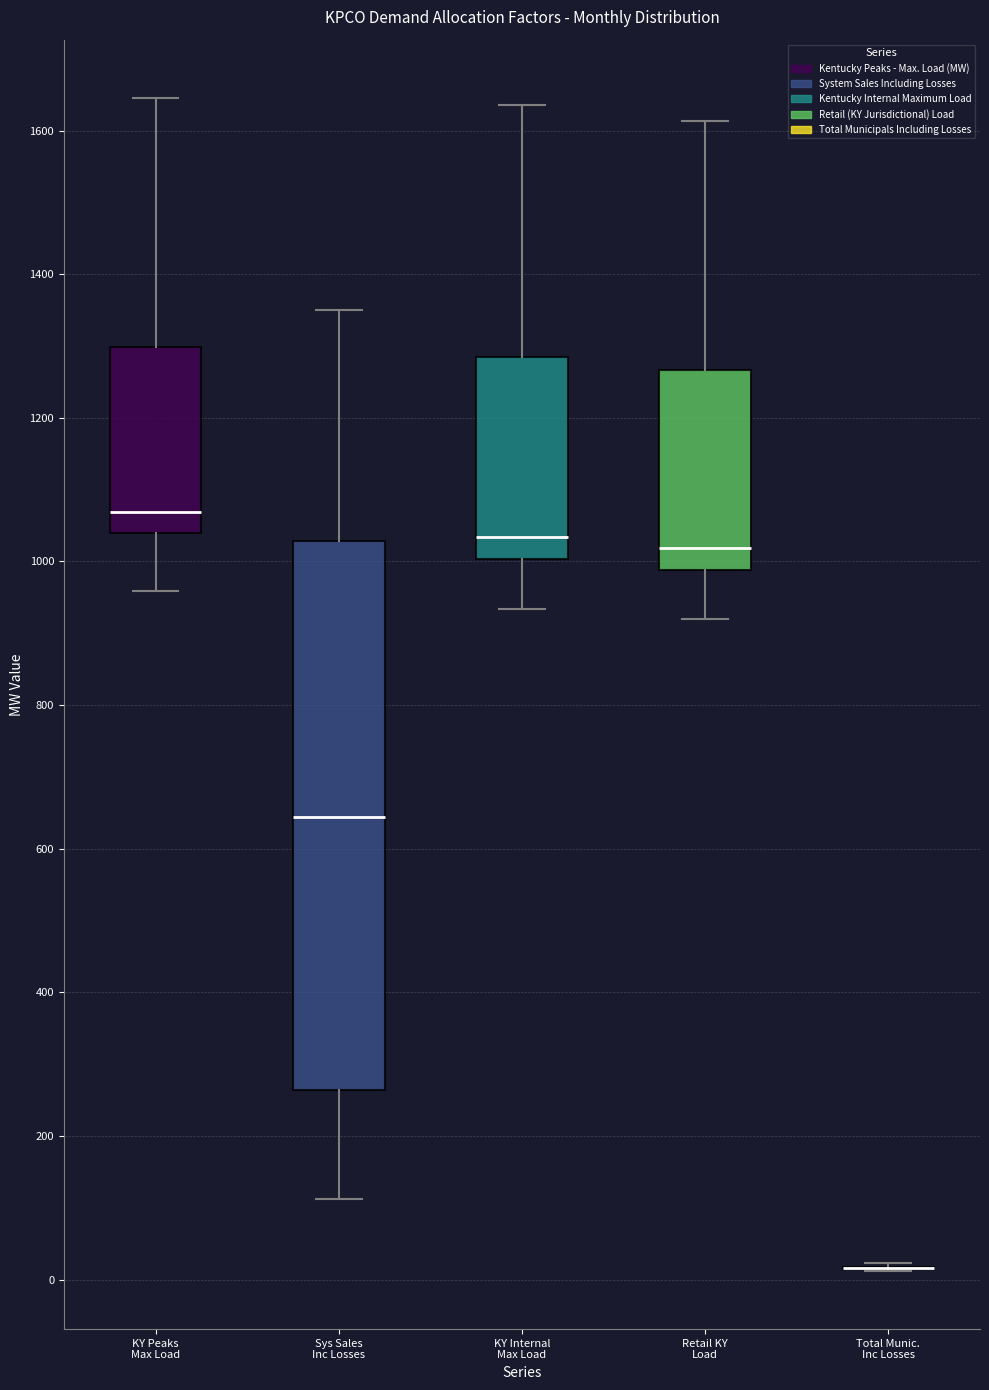

Reading left to right, read every box against the y-axis: the position of its median line, the range the box covers, and the ends of its whiskers. The values are not printed on the chart, so give them approximately, as read against the axis.

KY Peaks Max Load: median 1060, box 1040 to 1300, whiskers 960 to 1640
Sys Sales Inc Losses: median 640, box 260 to 1020, whiskers 120 to 1340
KY Internal Max Load: median 1040, box 1000 to 1280, whiskers 940 to 1640
Retail KY Load: median 1020, box 980 to 1260, whiskers 920 to 1620
Total Munic. Inc Losses: box collapsed to a line at 20, whiskers 20 to 20